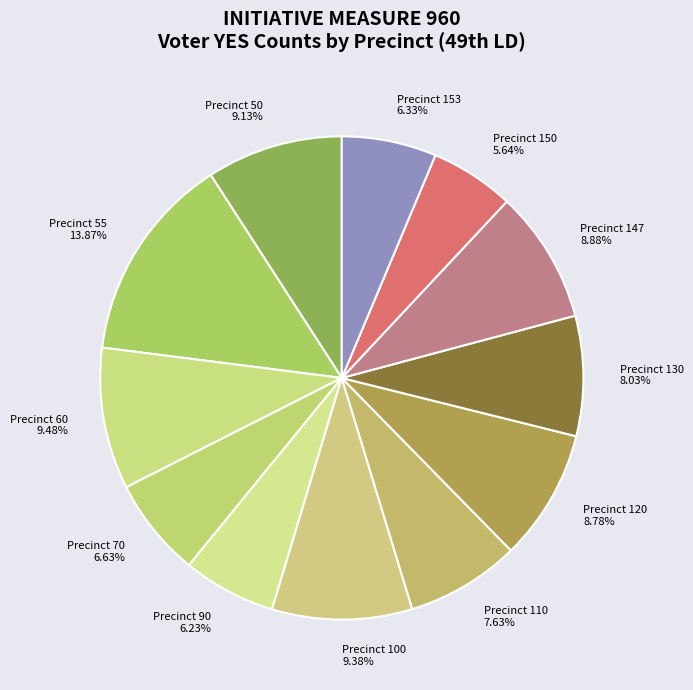

Which slice is the largest?

Precinct 55